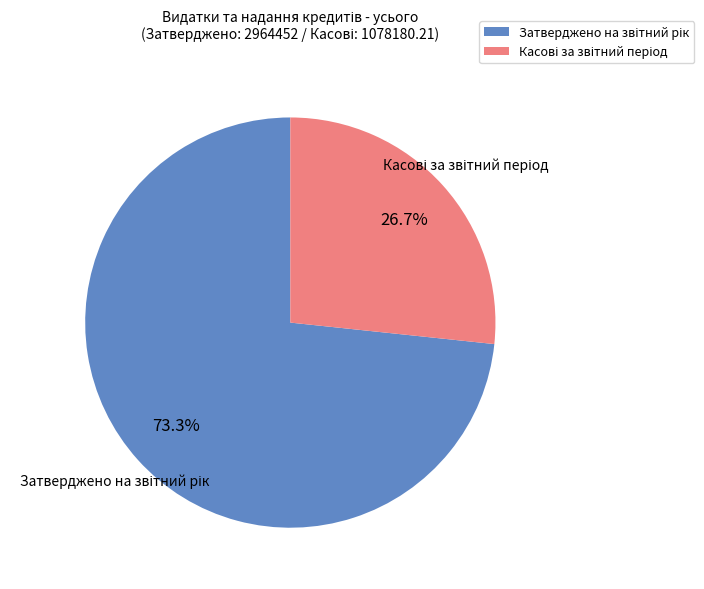

Is there any slice that represents more than half of the pie?

Yes